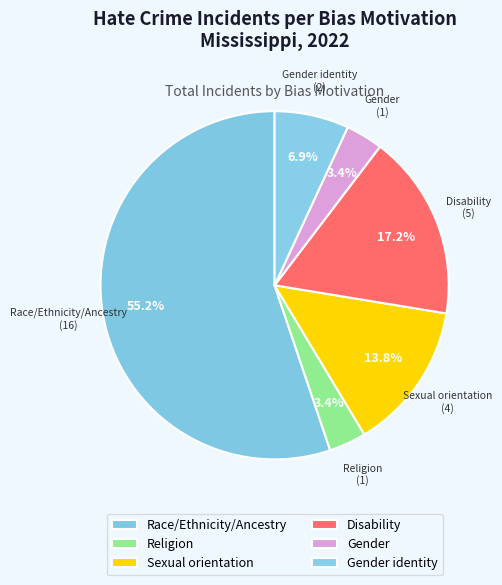

The Race/Ethnicity/Ancestry slice represents 55% of the pie. True or false?

True